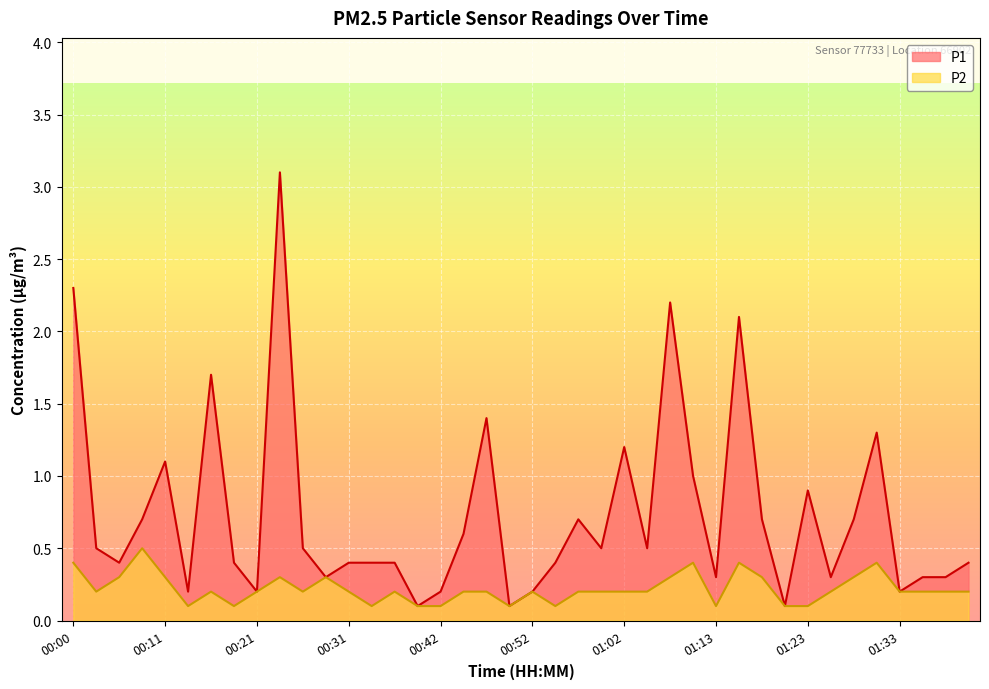

At which category does P2 reach its first local valley?

00:03